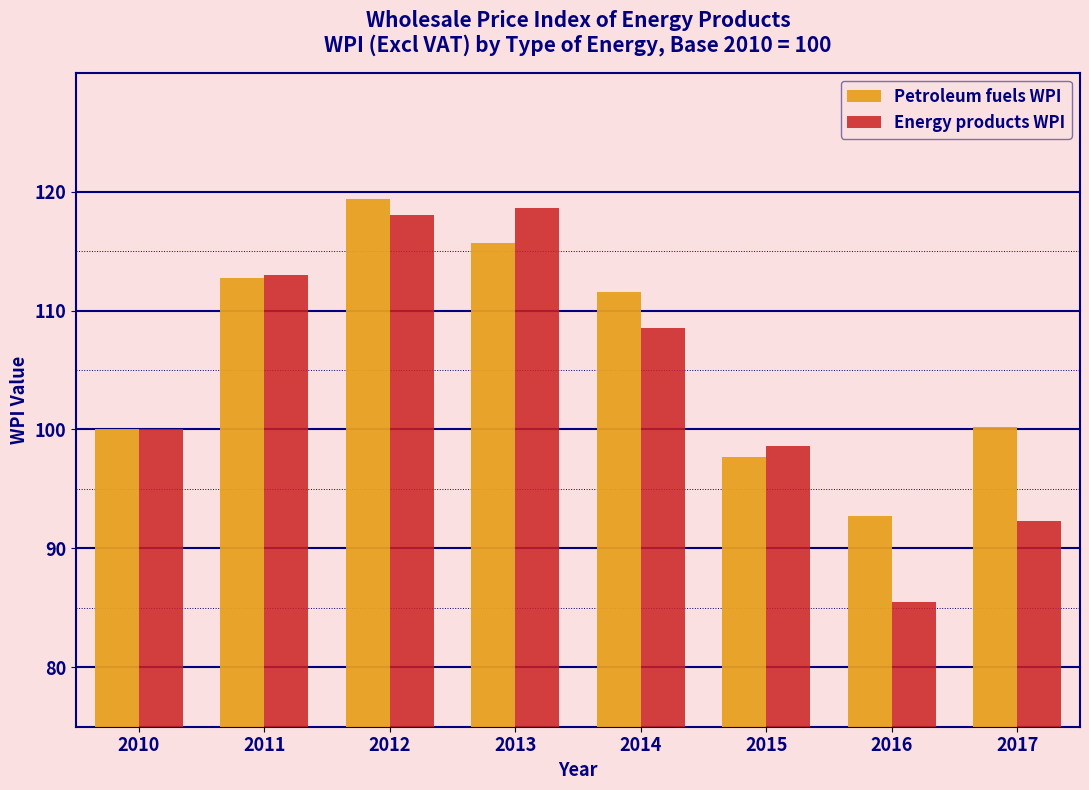

At which label does Petroleum fuels WPI first exceed 111?

2011